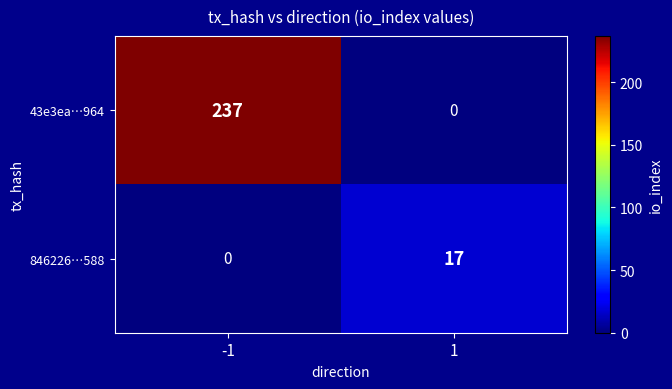

At which category is the sum across all series the highest?

-1